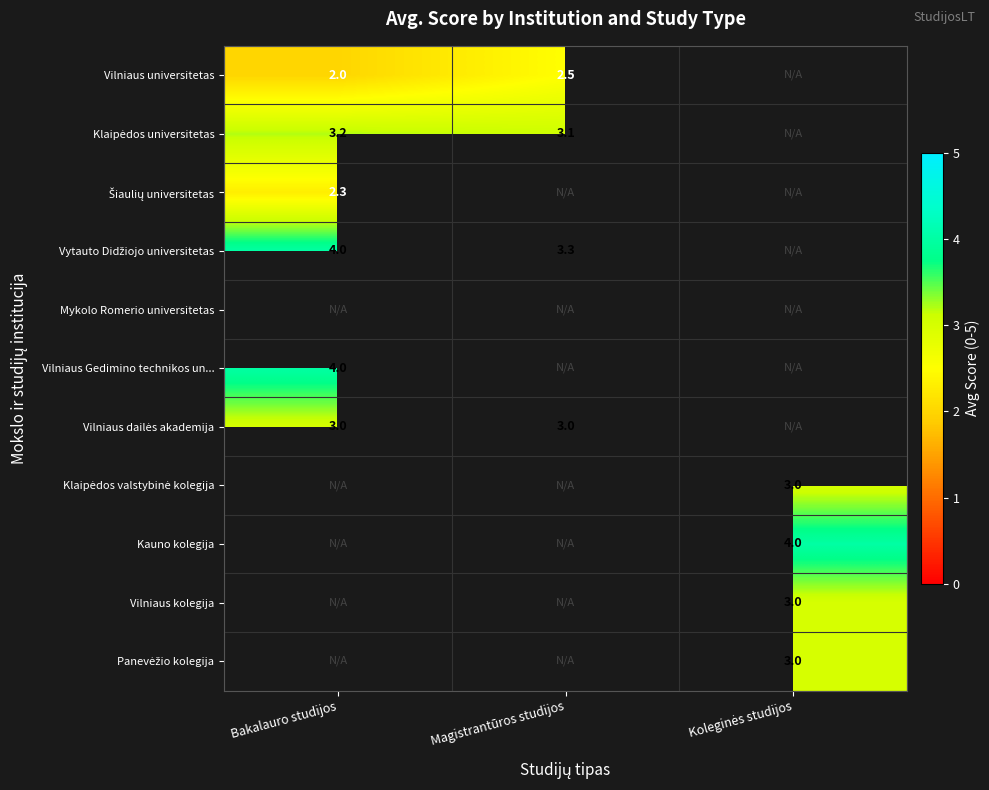

What is the difference between the highest and lowest values at Magistrantūros studijos?

0.8